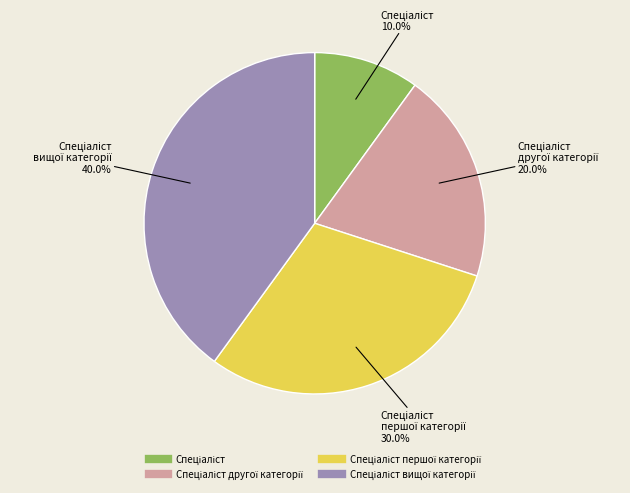

Is there any slice that represents more than half of the pie?

No